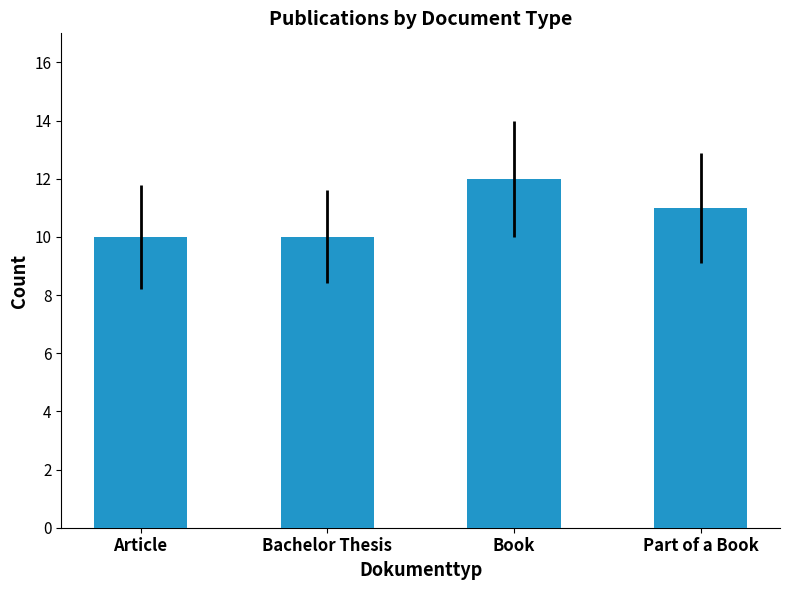

Does the chart contain stacked bars?

No